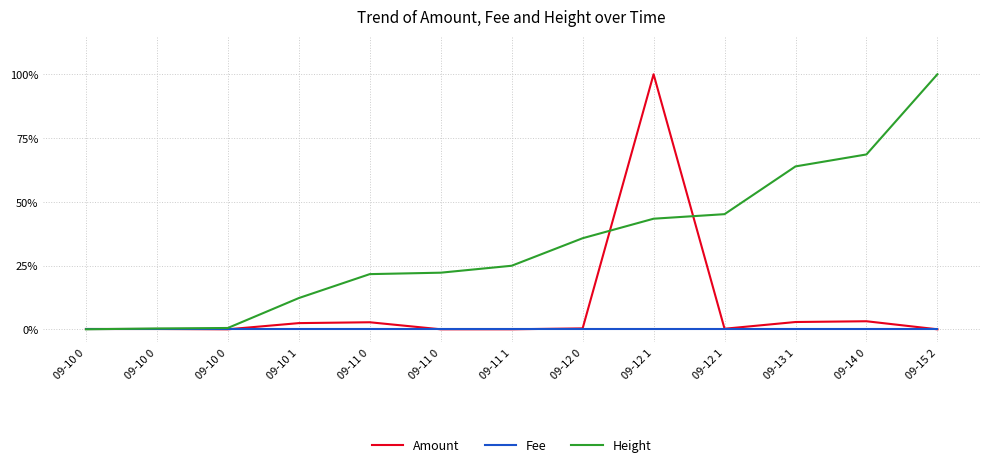

What are all the series names shown in the legend?

Amount, Fee, Height